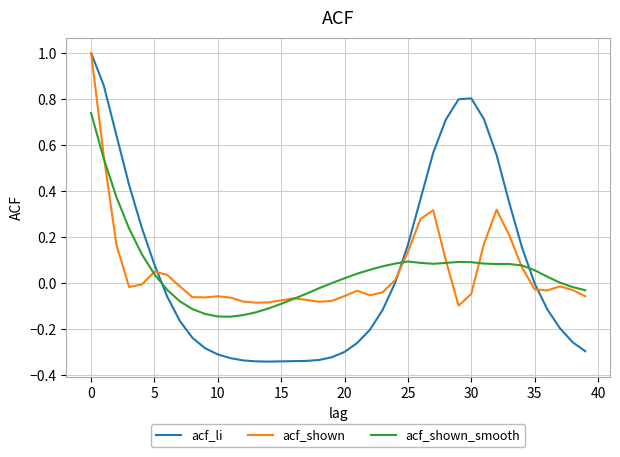

How many times do acf_shown and acf_shown_smooth cross each other?

7